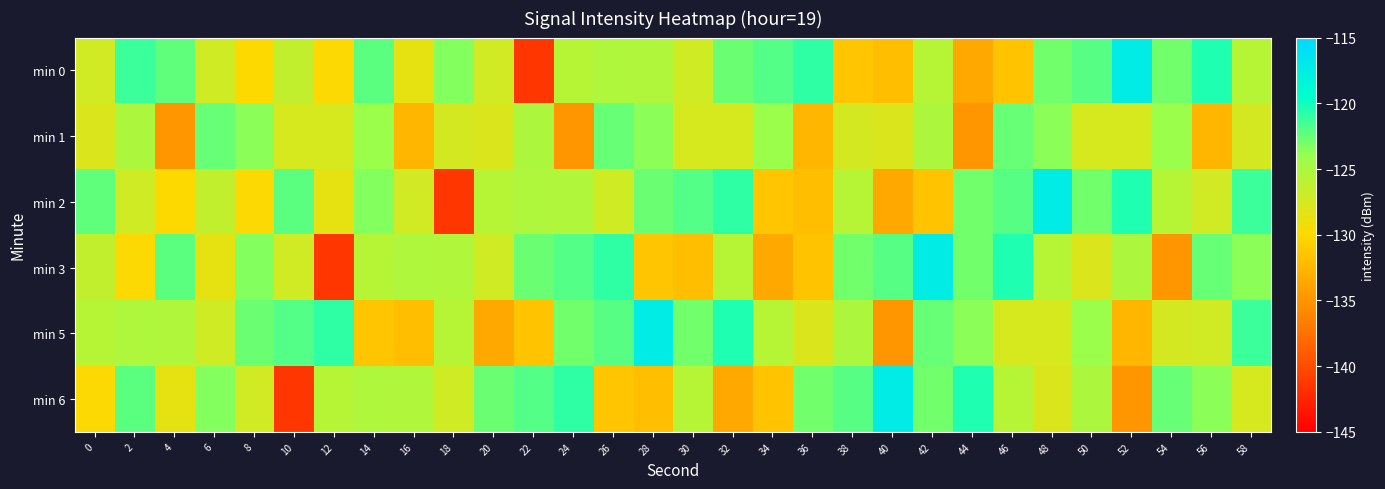

At which category is the sum across all series the highest?

48